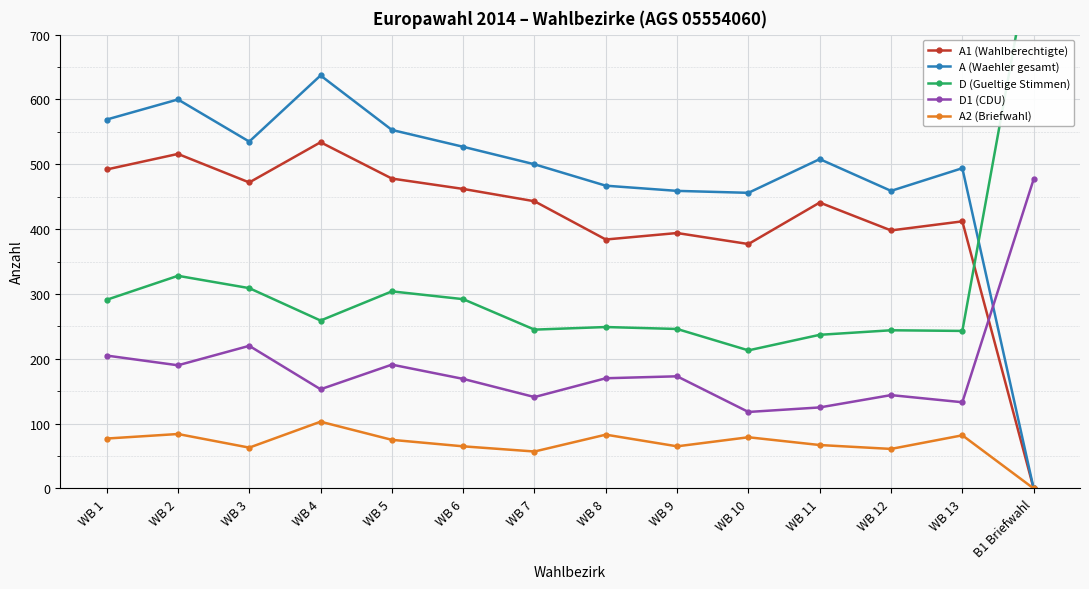

True or false: A2 (Briefwahl) has more than 1 points higher than both neighbors.

True